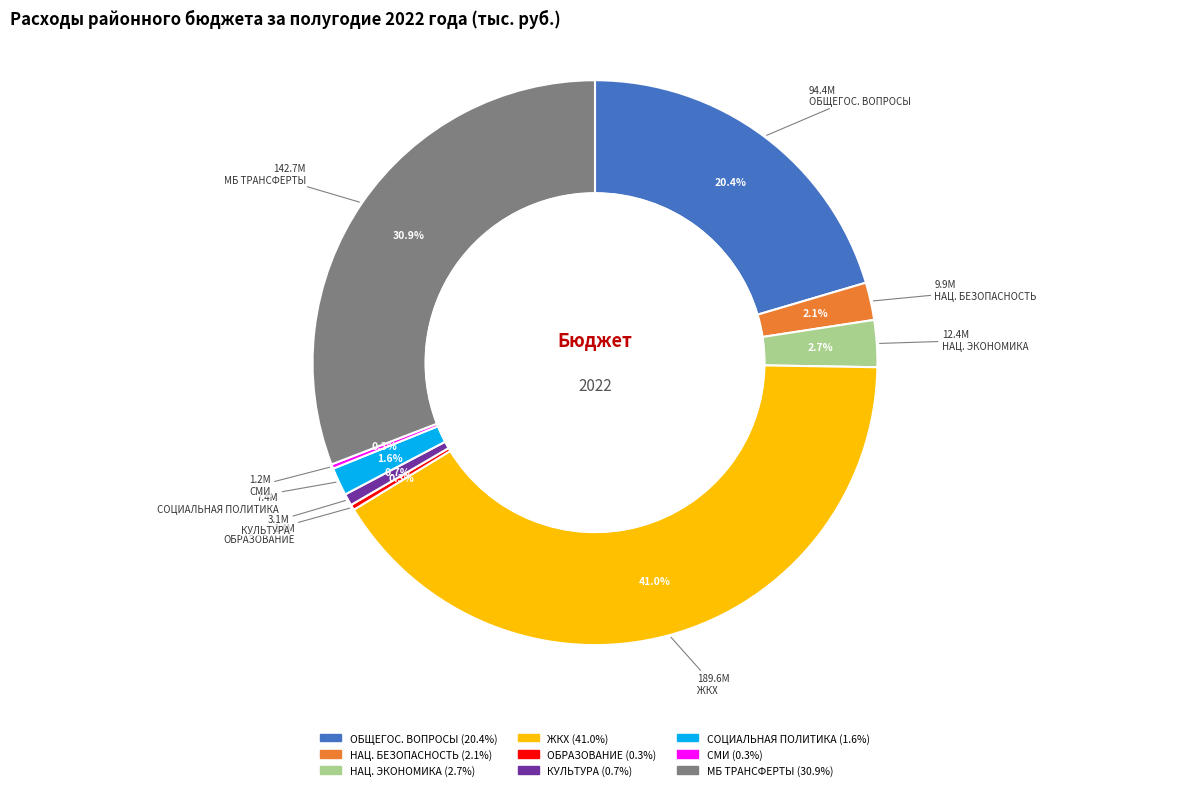

Is there any slice that represents more than half of the pie?

No